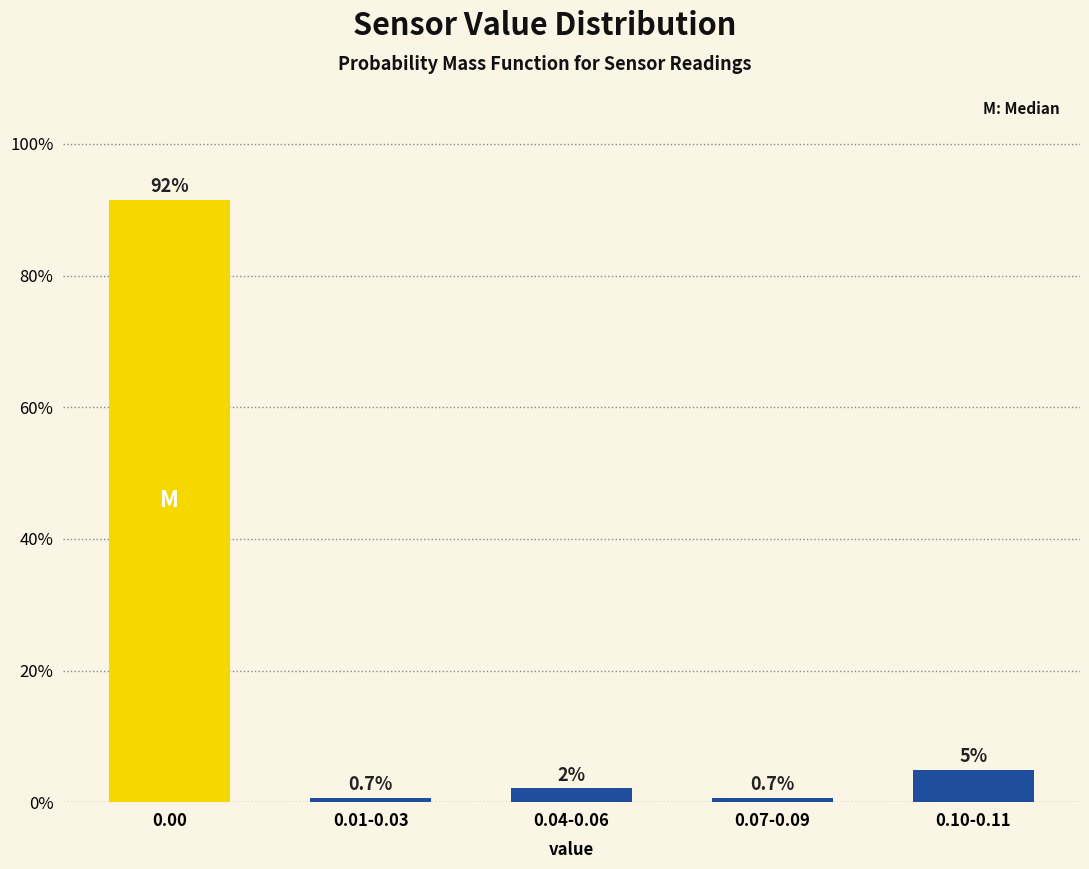

True or false: the data shows 0.7 at 0.07-0.09.

True